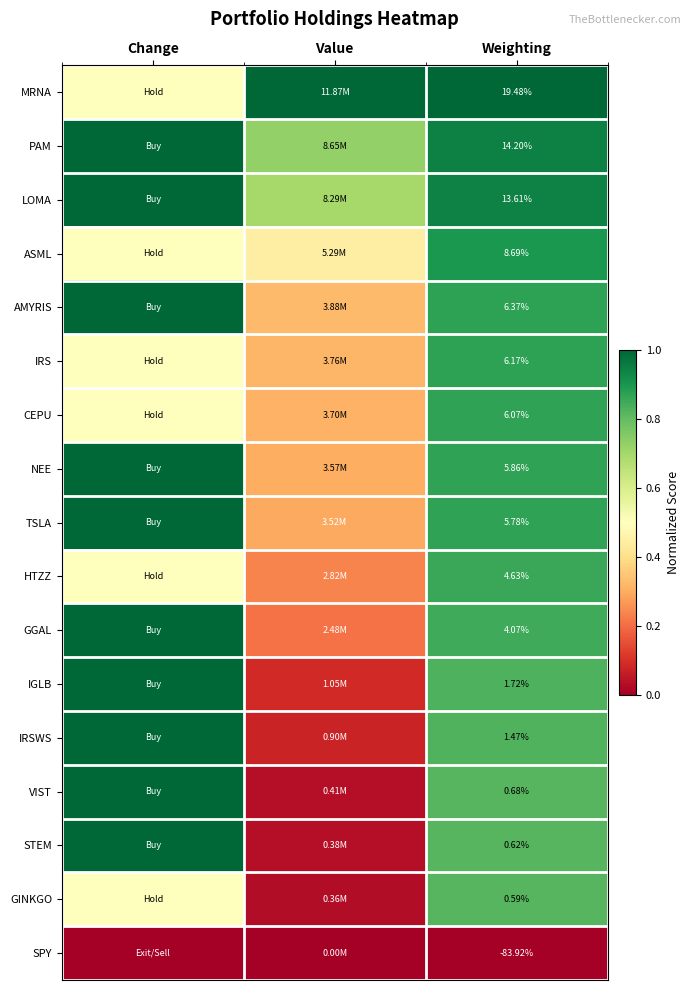

Count the number of data series in this chart.

17